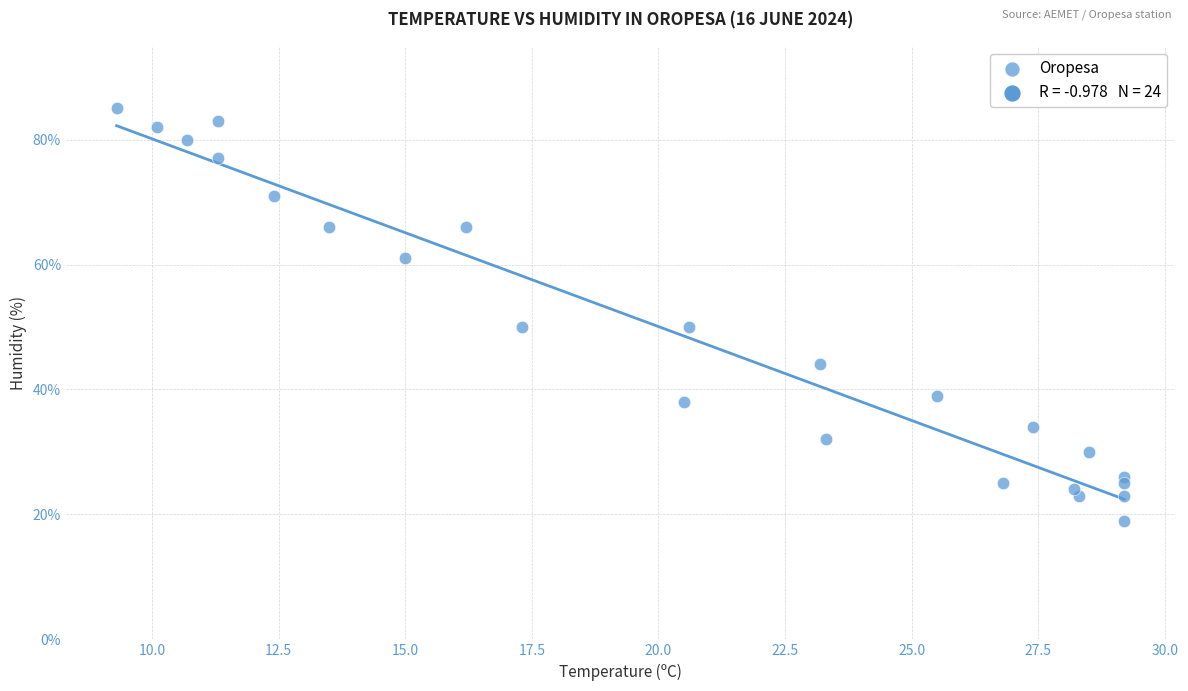

What is the range of Y values (max minus min)?

66